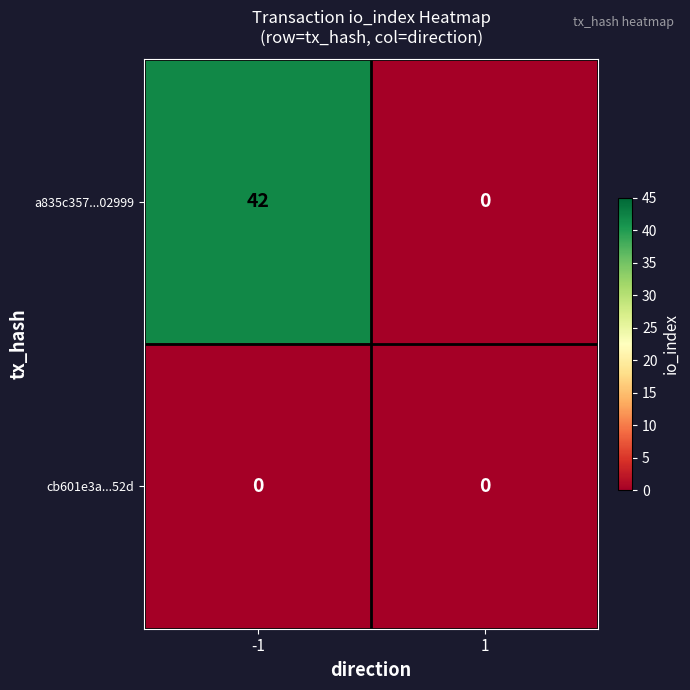

What is the greatest value displayed?

42